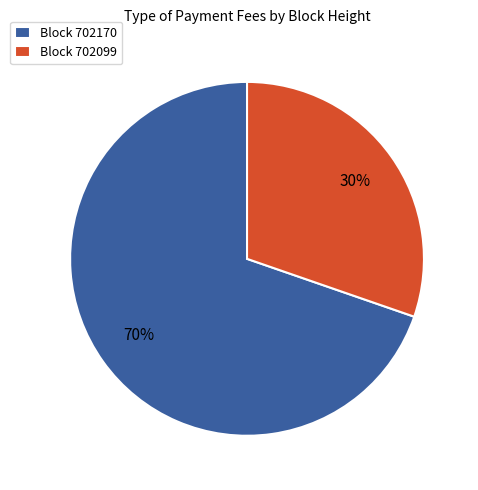

What percentage is the Block 702099 slice, to the nearest percent?

30%